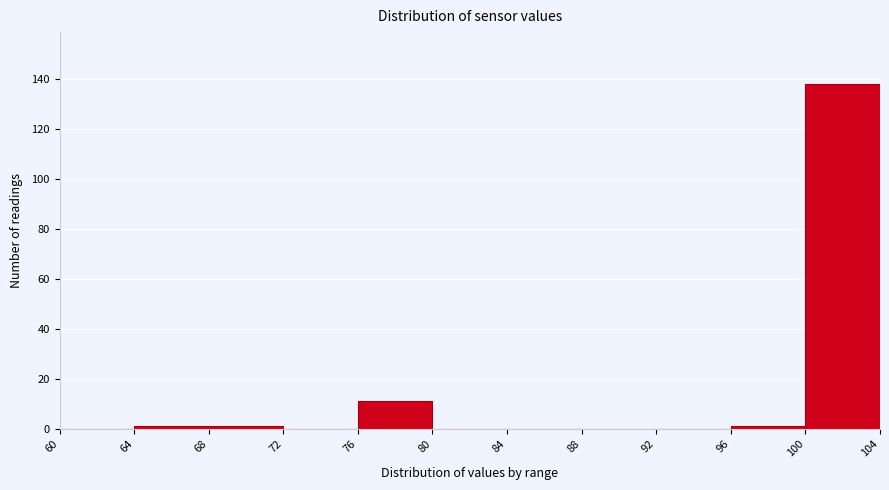

Reading left to right, transcribe this chart: for each bar, give the range it covers on the x-axis and its height. The values are not printed on the chart, so give them approximately, as read against the axis.

60 to 64: 0
64 to 68: under 2
68 to 72: under 2
72 to 76: 0
76 to 80: 12
80 to 84: 0
84 to 88: 0
88 to 92: 0
92 to 96: 0
96 to 100: under 2
100 to 104: 138